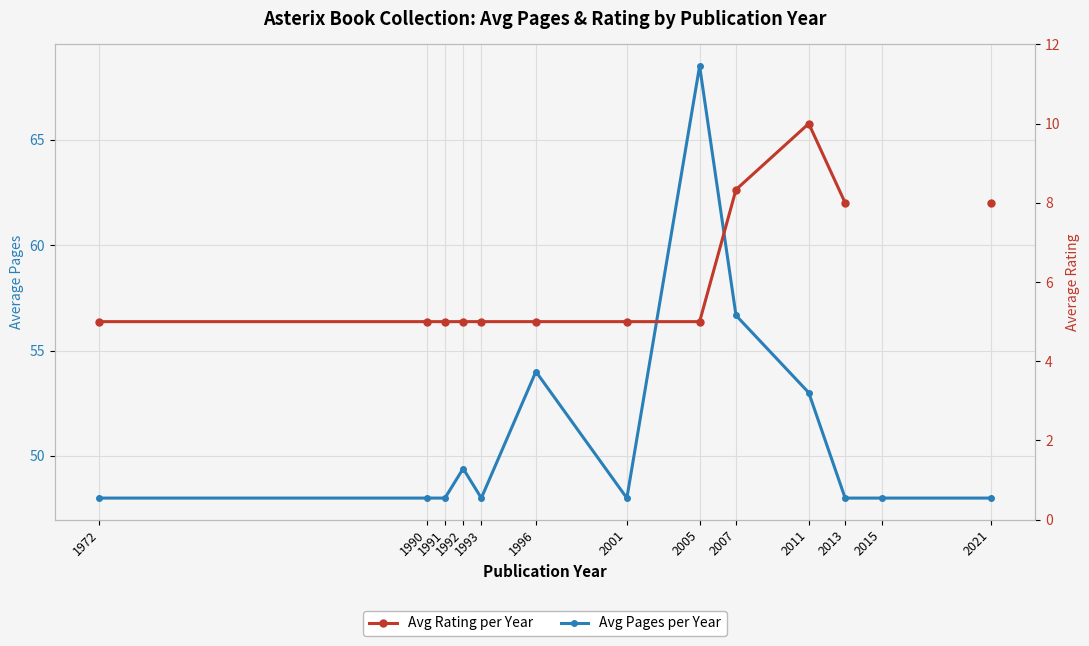

Which label corresponds to the smallest value in the chart?

1972